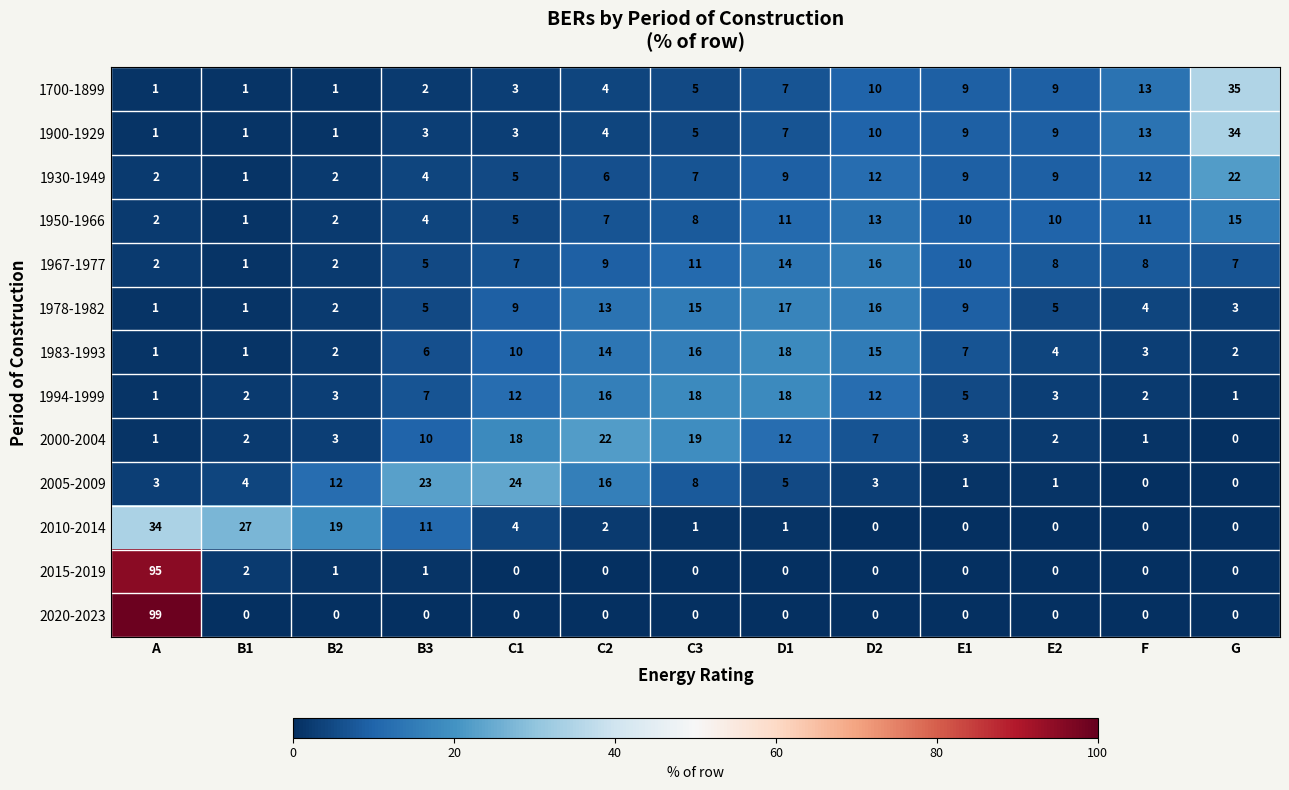

What is the total value across all series at A?

243